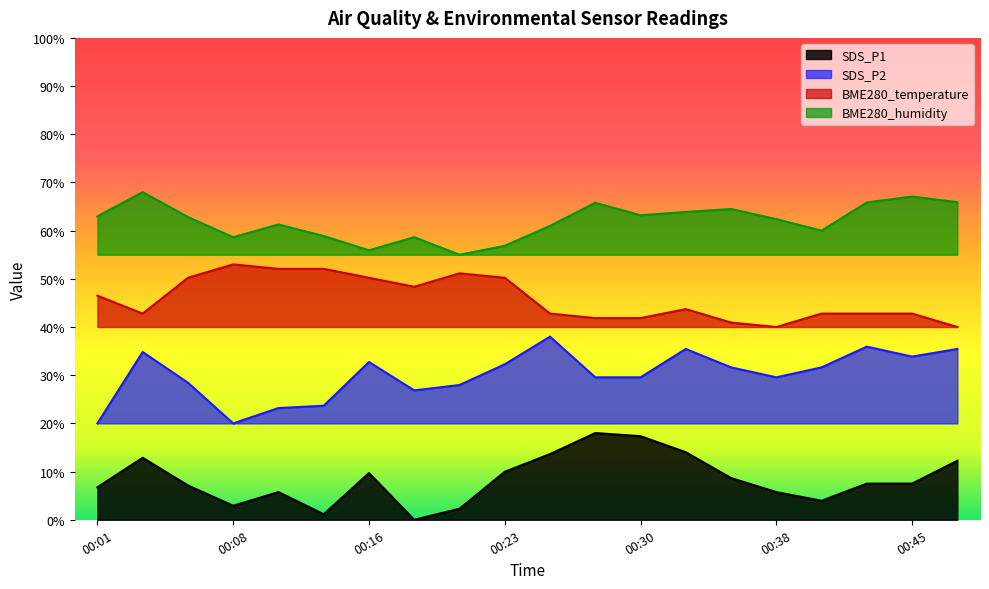

Does the chart have visible grid lines?

No